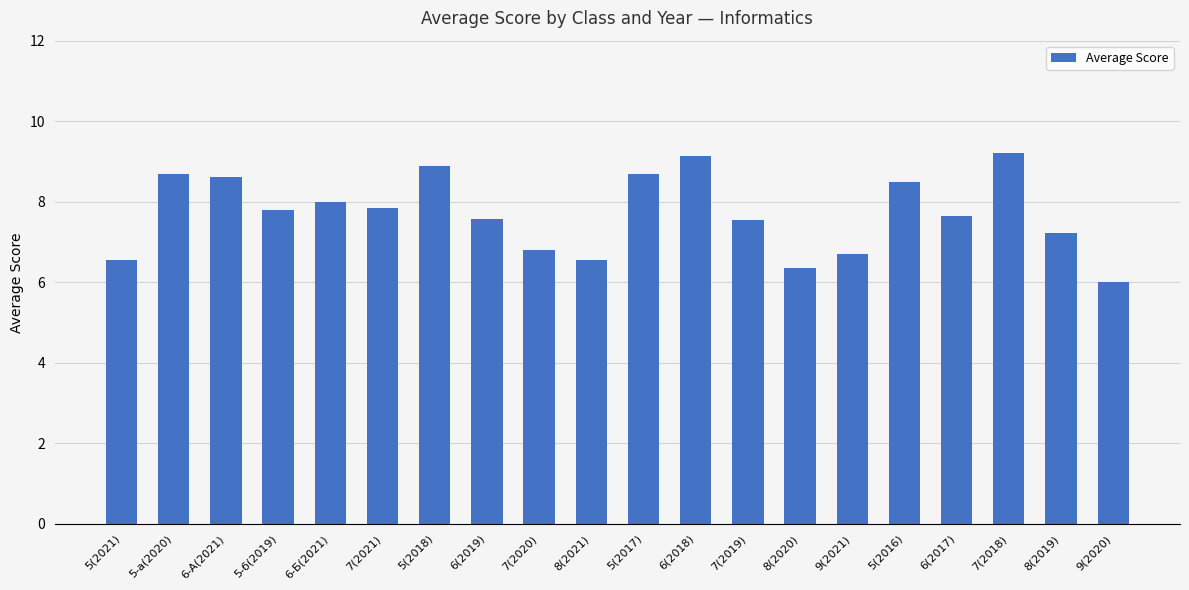

At which label does the data first exceed 7?

5-а(2020)